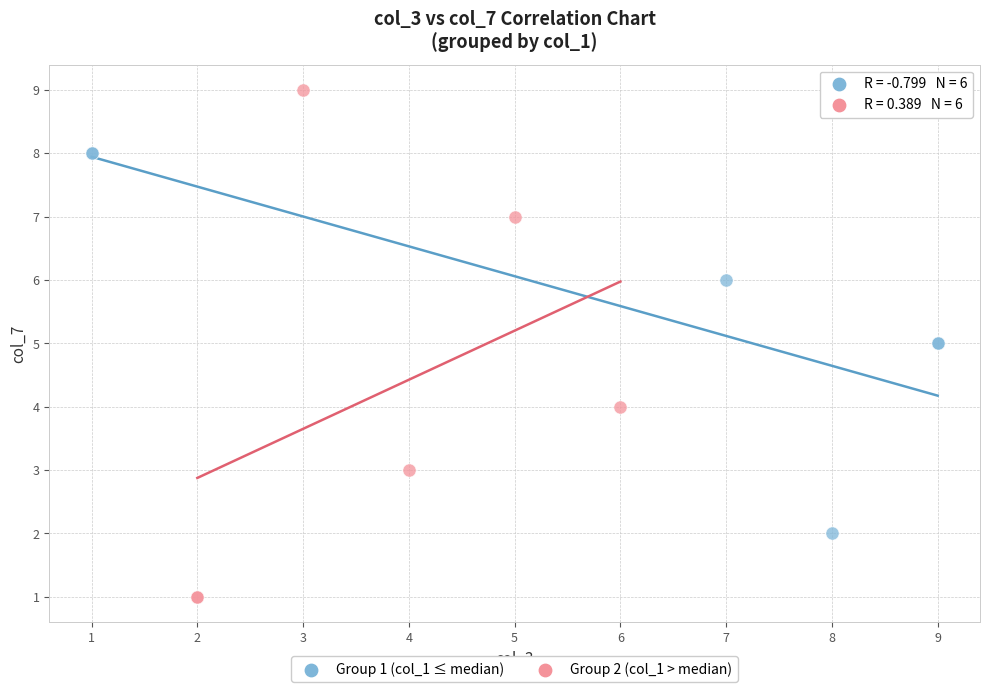

Which series contains the lowest Y value?

Group 2 (col_1 > median)